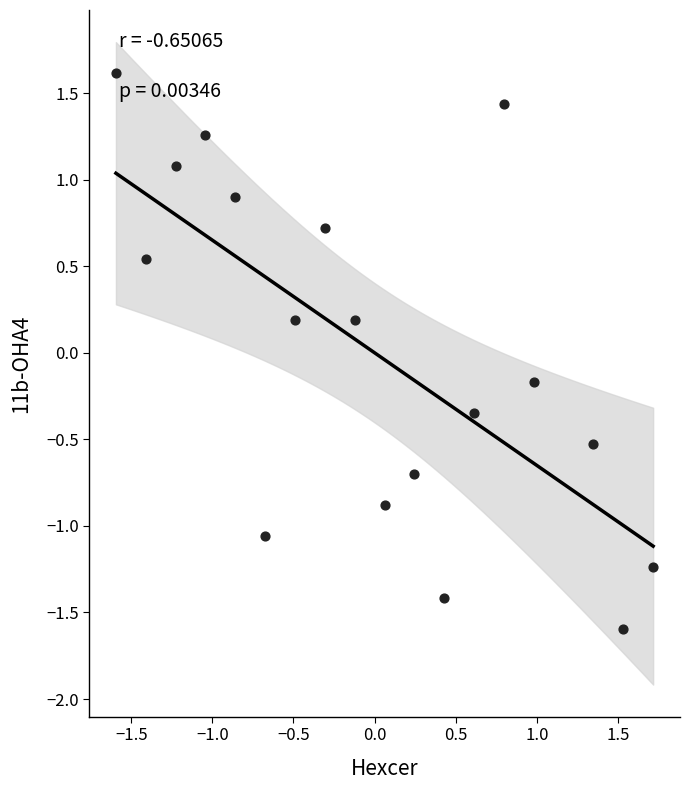

What is the range of X values (max minus min)?

3.3